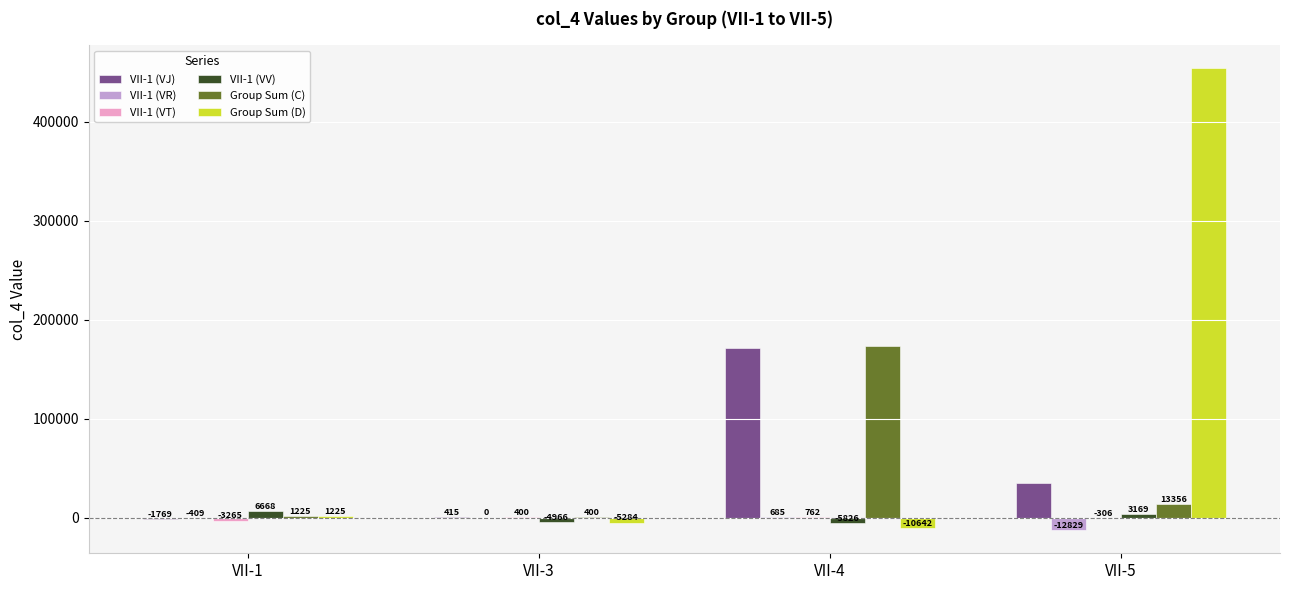

How many data points does each series have?

4